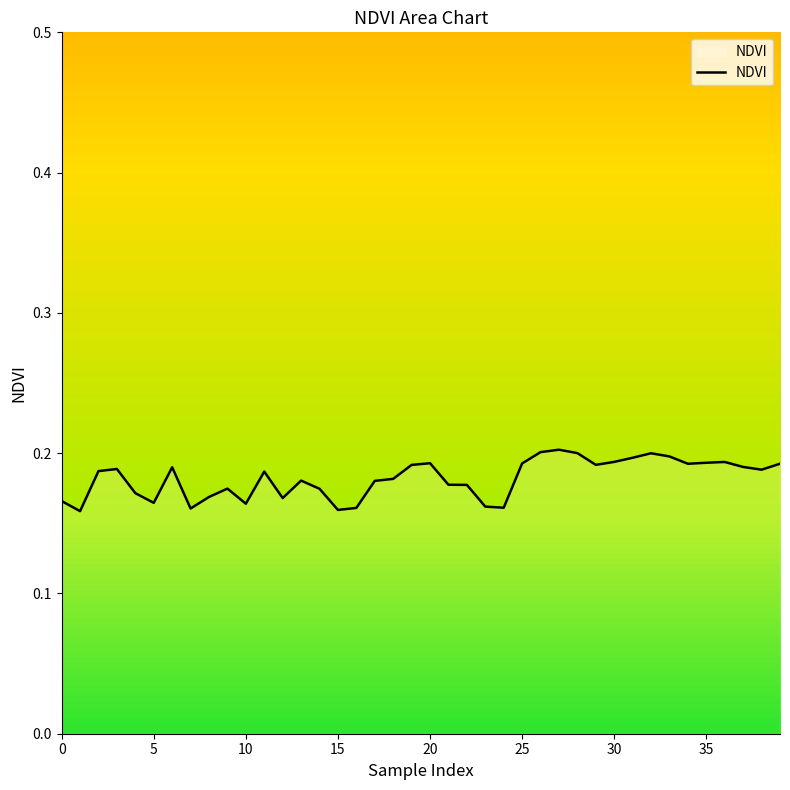

Which label corresponds to the largest value in the chart?

27